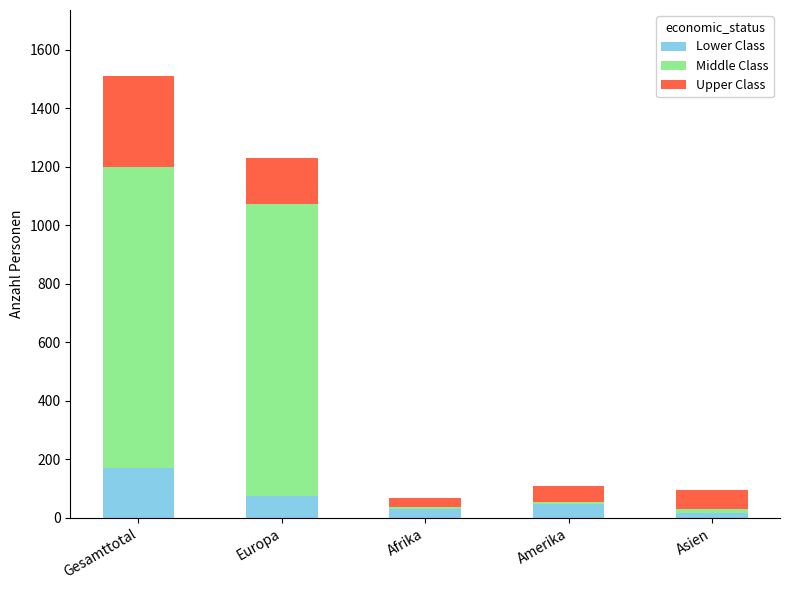

Count the number of data series in this chart.

3